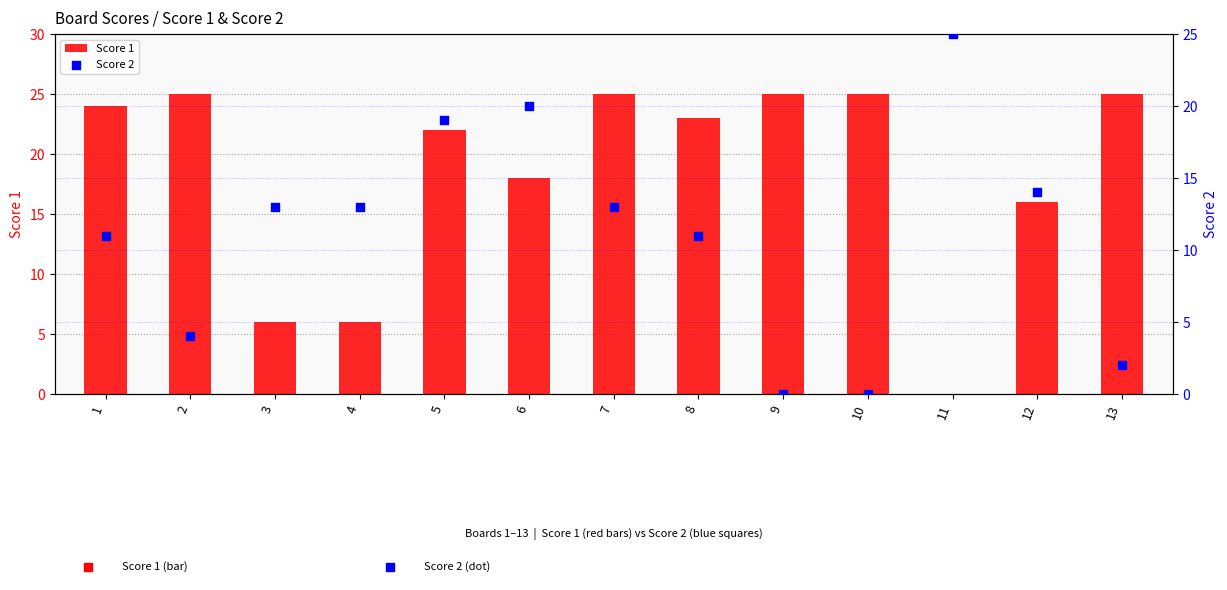

What are all the series names shown in the legend?

Score 1, Score 2